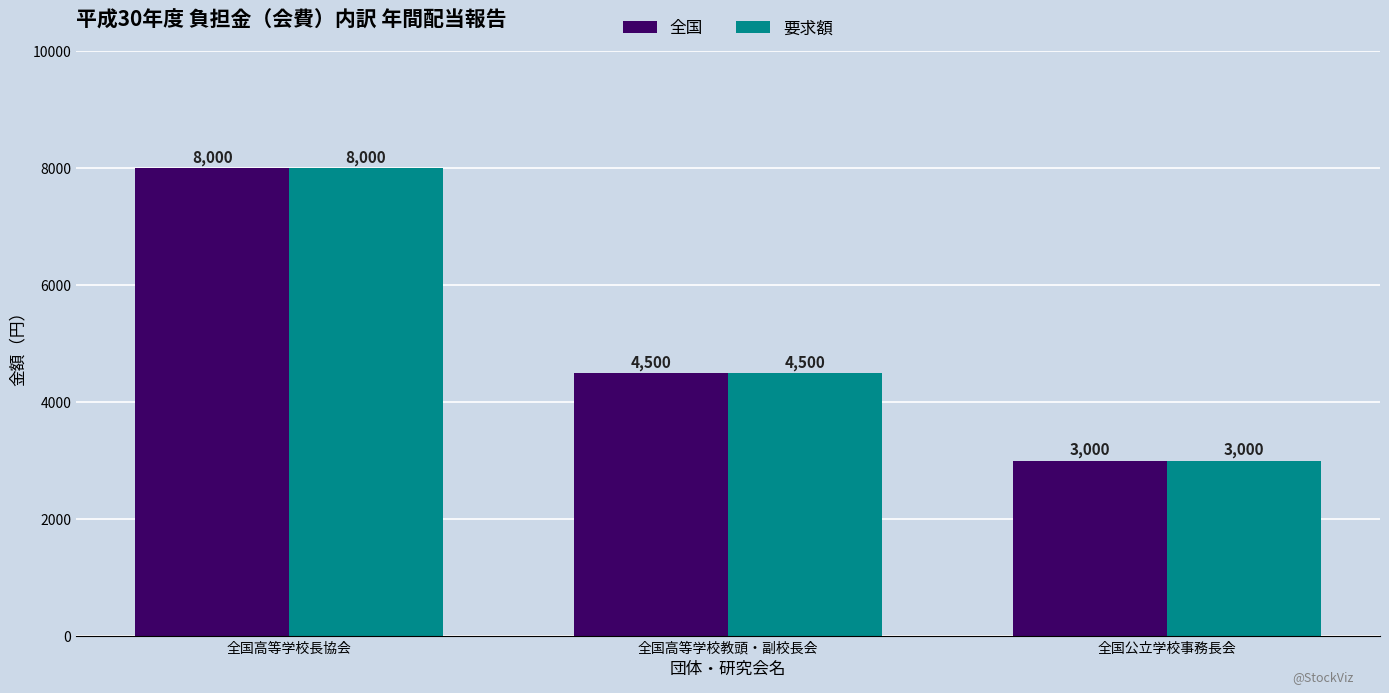

How many bars are there in total?

6